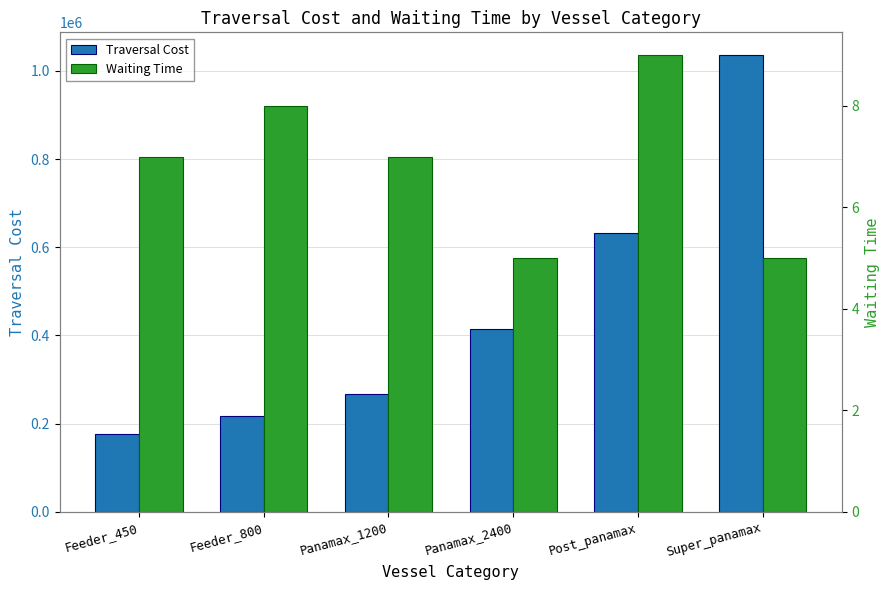

What is the difference between the Traversal Cost values at Feeder_800 and Post_panamax?

414562